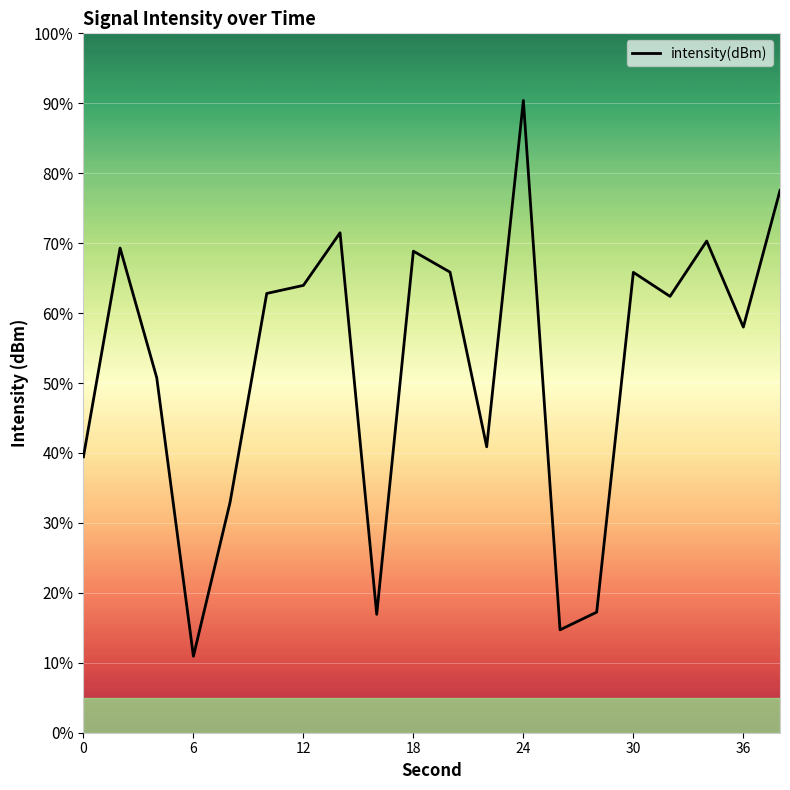

What is the minimum value shown in the chart?

10.9